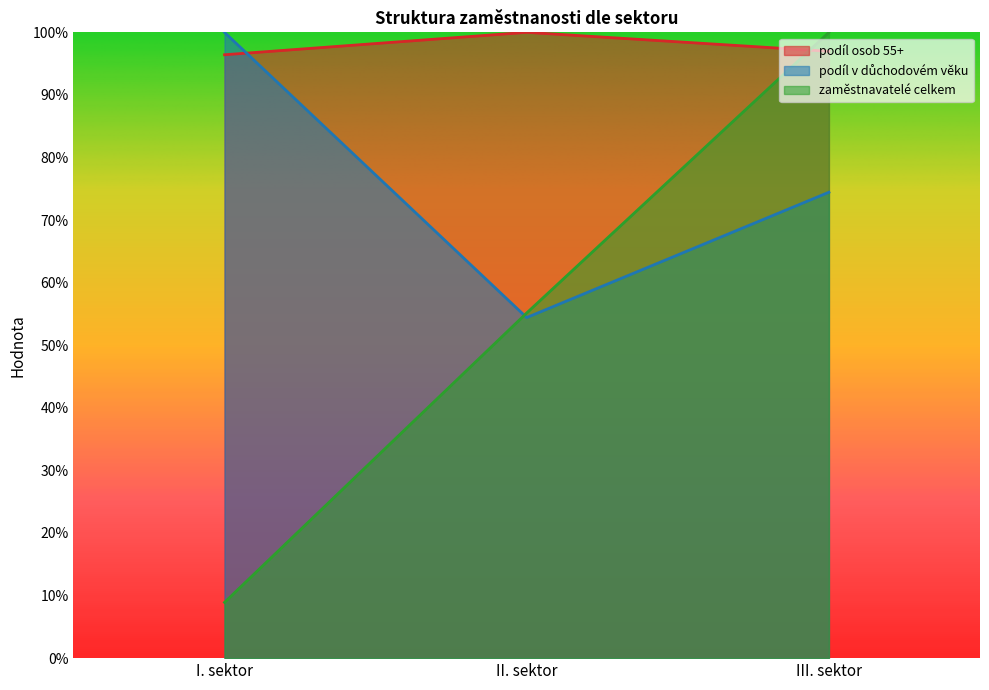

At II. sektor, list the series in order from largest to smallest.

podíl osob 55+, zaměstnavatelé celkem, podíl v důchodovém věku